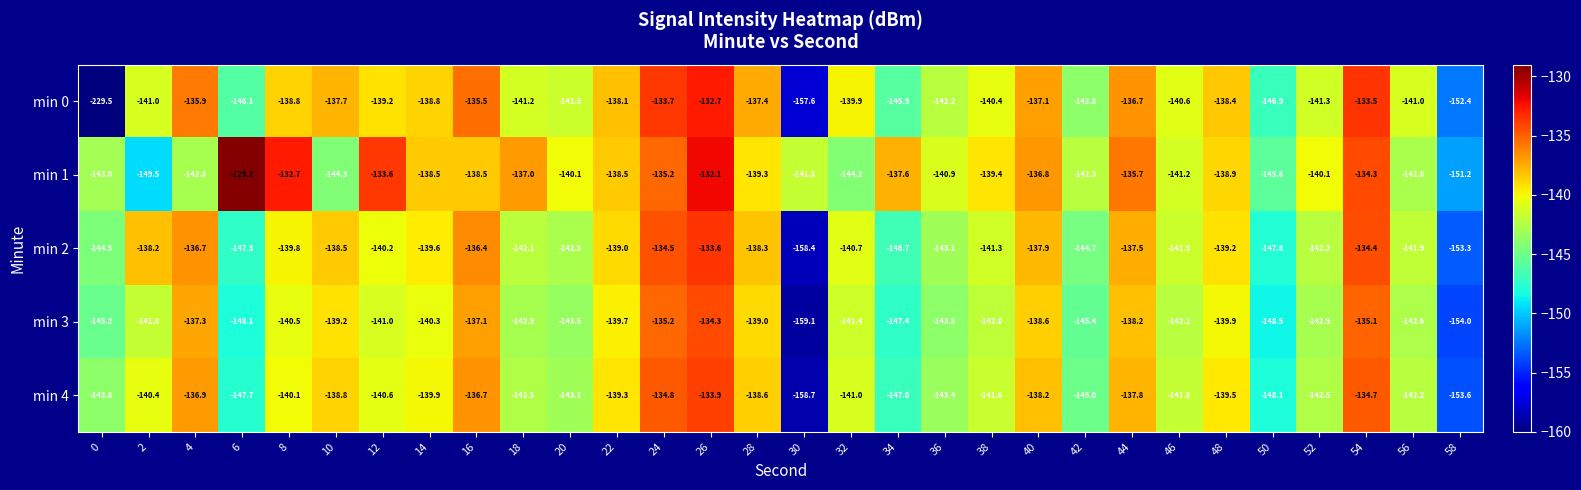

The value of min 0 at 44 is -136.7. True or false?

True